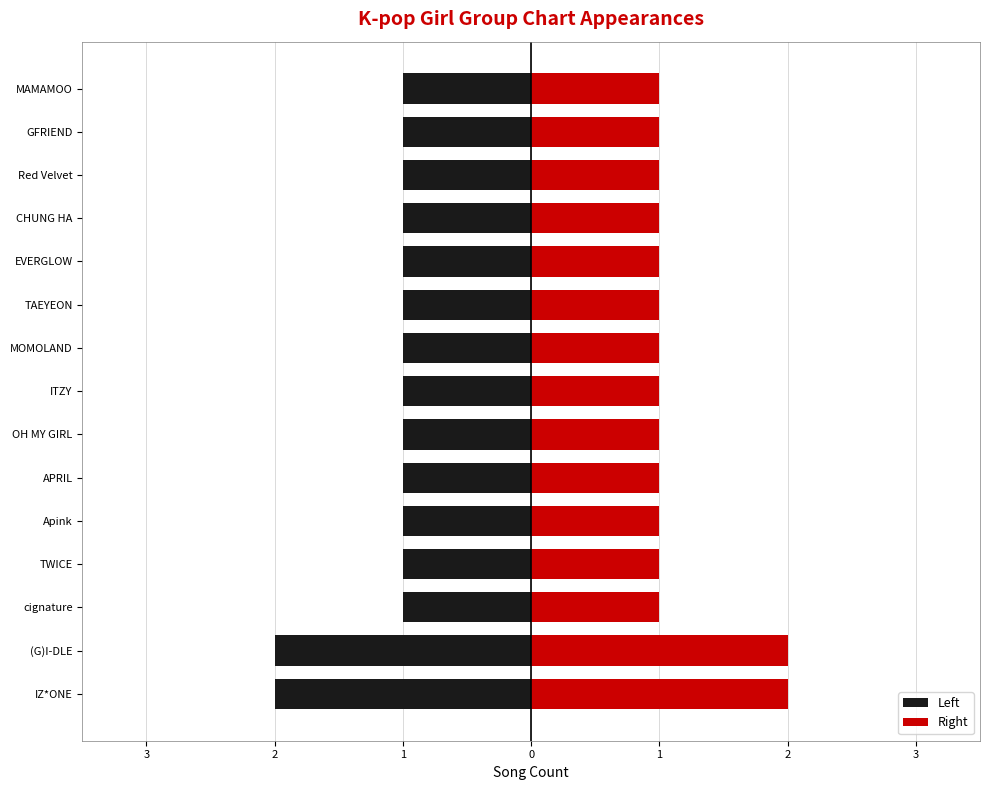

How many bars are there in each group?

2